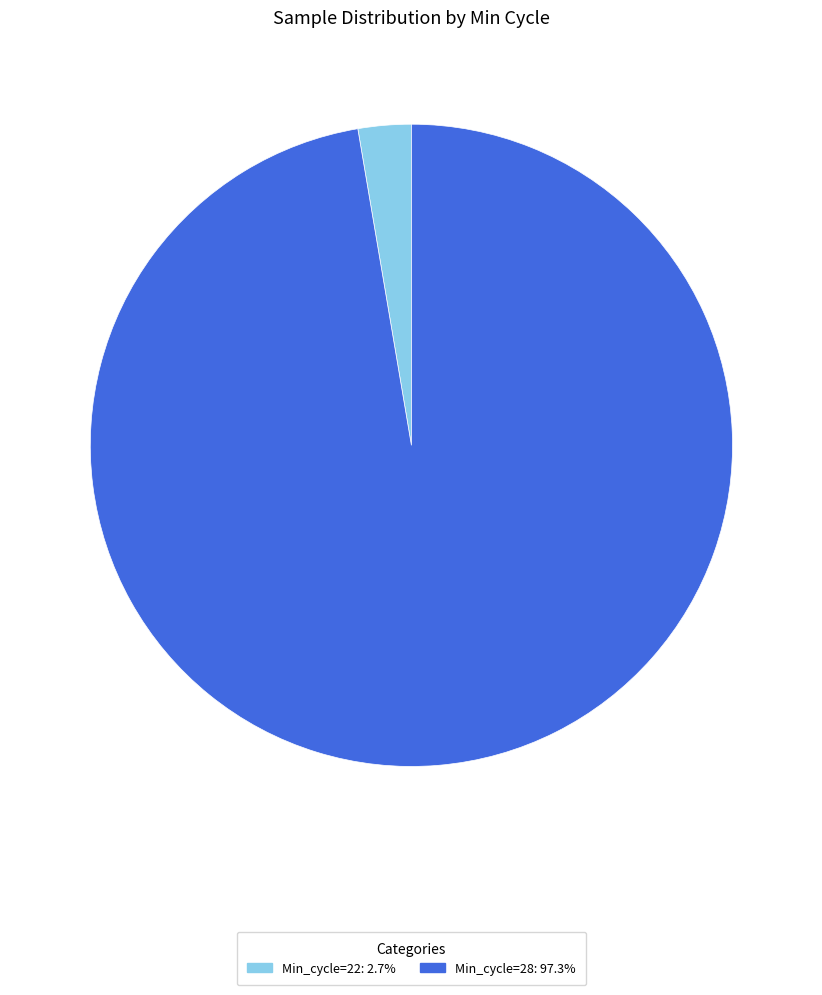

Does any single category account for the majority?

Yes